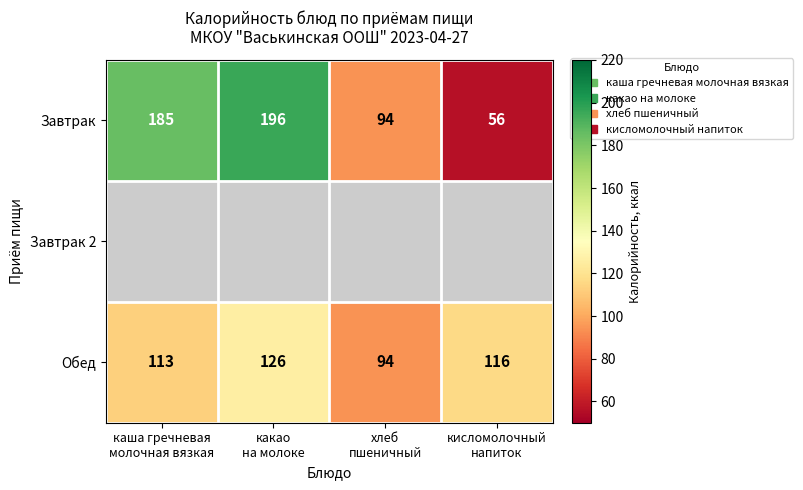

What is the difference between the second highest and second lowest values in the Обед series?

3